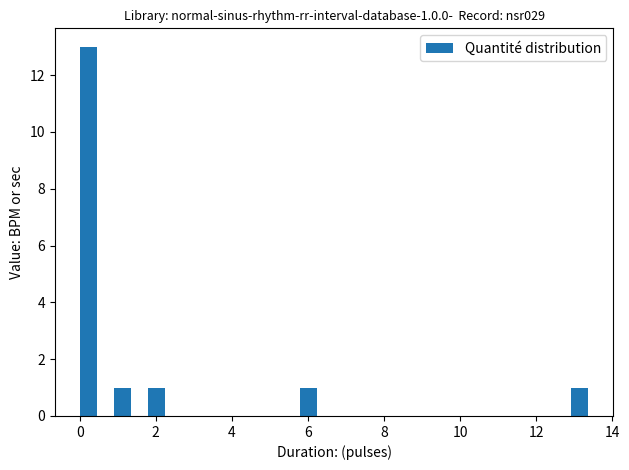

Read against the x-axis, roughly where is the centre of the tallest bar?

0.2